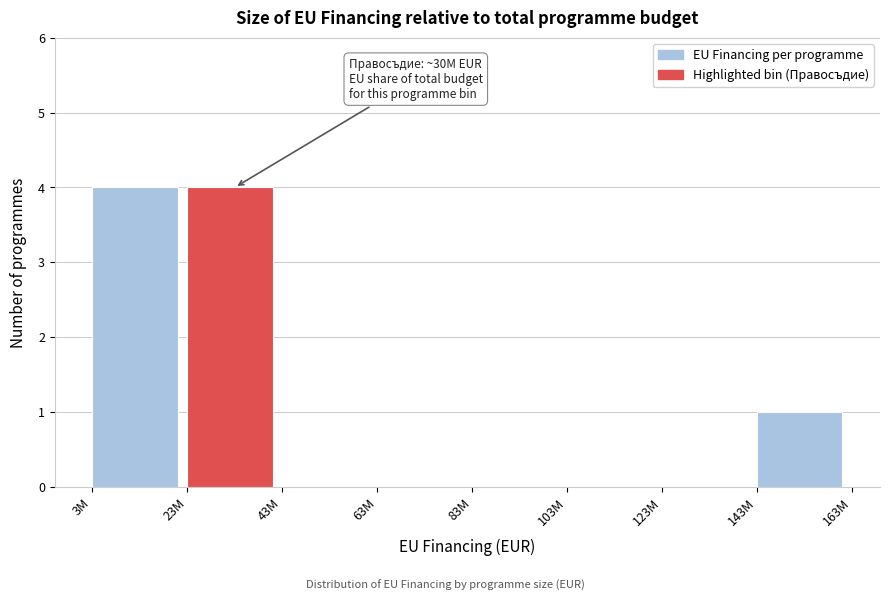

Reading left to right, list all the values displayed in this chart.

3M=4	23M=4	43M=0	63M=0	83M=0	103M=0	123M=0	143M=1